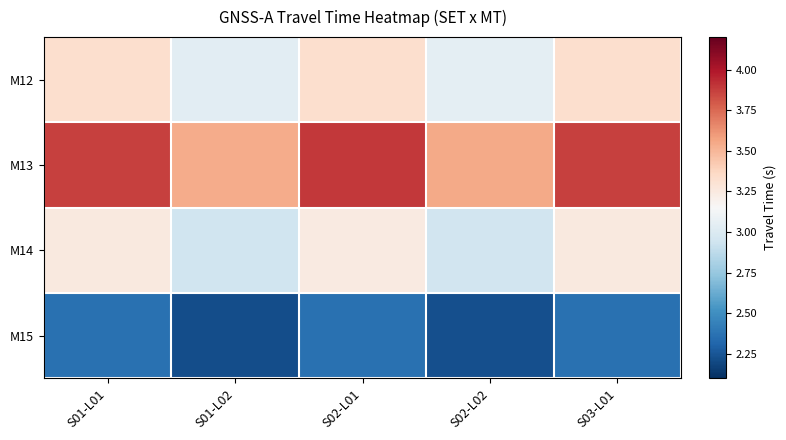

True or false: M13 has a value of 1.1 at S01-L01.

False